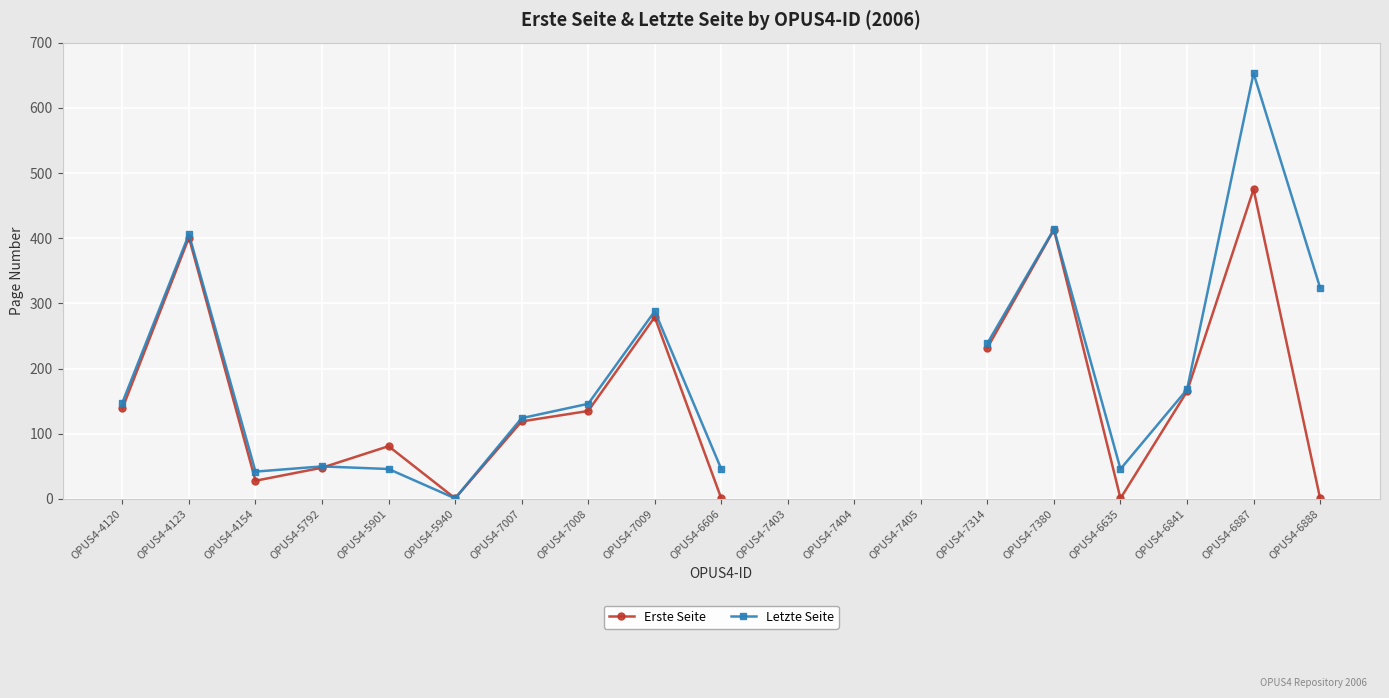

What is the maximum value for Erste Seite?

475.0